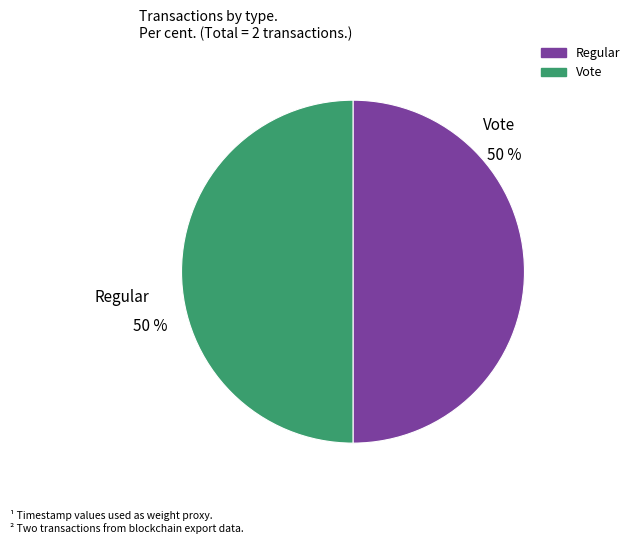

Approximately how many times larger is the value at Vote compared to Regular?

1.0